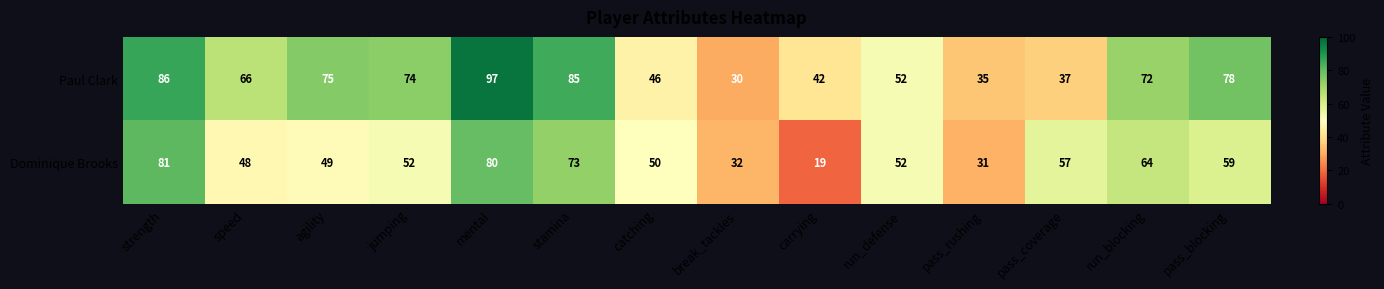

What value does the Paul Clark series have at pass_blocking?

78